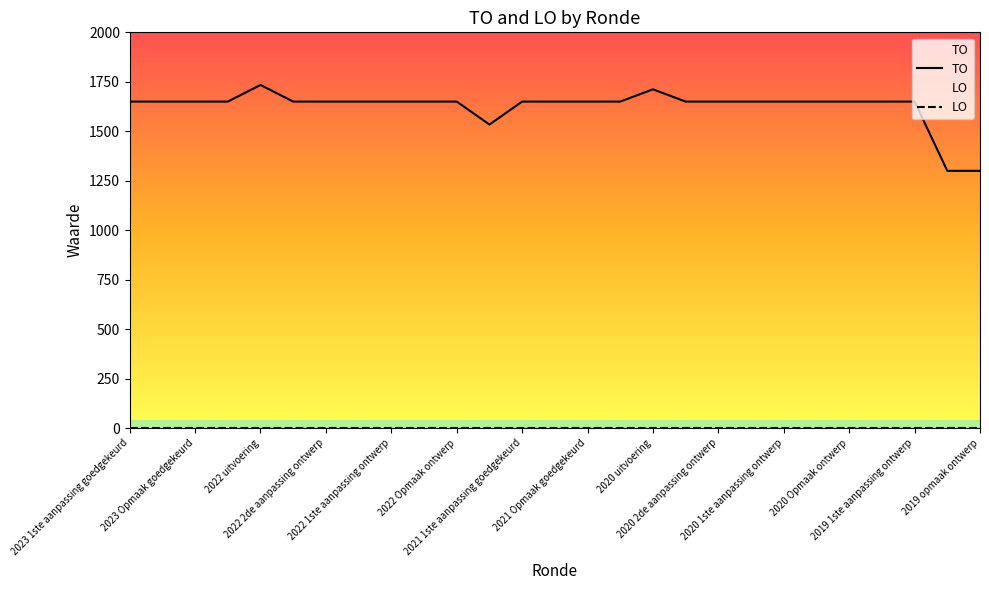

What is the greatest value displayed?

1734